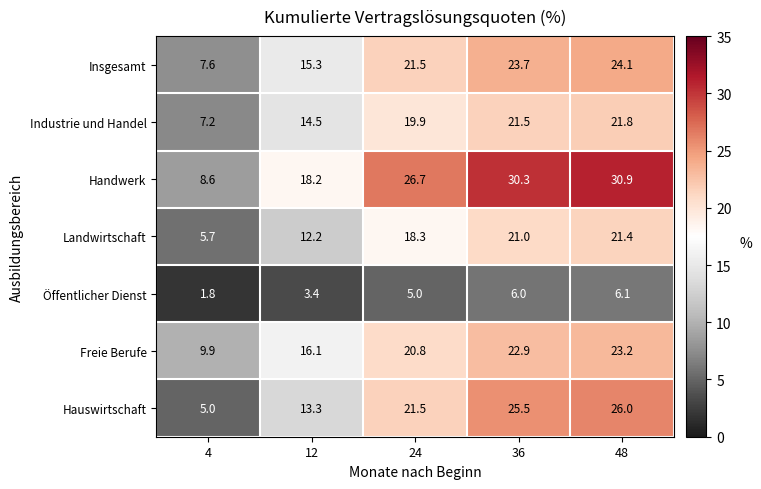

Count the number of categories in the chart.

5